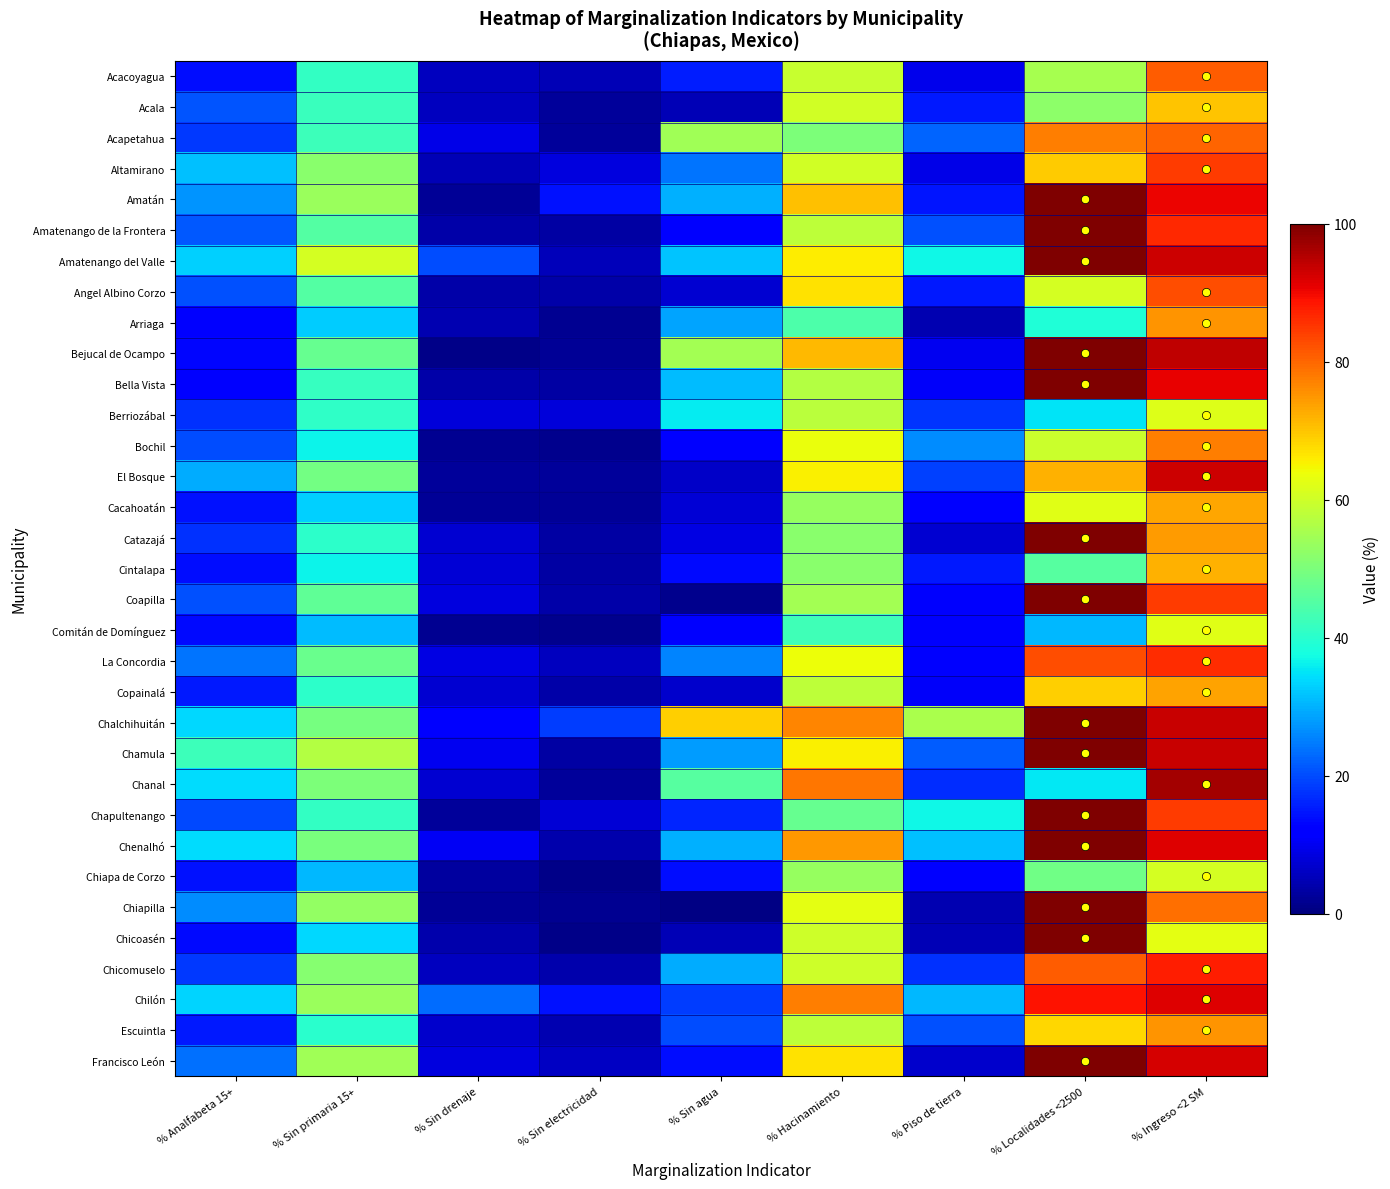

Reading right to left, what are all the values shown in this chart?

Acacoyagua: % Ingreso <2 SM=81.2	% Localidades <2500=55.3	% Piso de tierra=9.7	% Hacinamiento=59.3	% Sin agua=15.3	% Sin electricidad=5.0	% Sin drenaje=5.8	% Sin primaria 15+=41.1	% Analfabeta 15+=13.9
Acala: % Ingreso <2 SM=70.2	% Localidades <2500=52.0	% Piso de tierra=14.9	% Hacinamiento=60.2	% Sin agua=4.9	% Sin electricidad=2.5	% Sin drenaje=5.8	% Sin primaria 15+=41.9	% Analfabeta 15+=21.0
Acapetahua: % Ingreso <2 SM=80.3	% Localidades <2500=77.5	% Piso de tierra=22.3	% Hacinamiento=50.0	% Sin agua=54.6	% Sin electricidad=2.4	% Sin drenaje=9.0	% Sin primaria 15+=42.4	% Analfabeta 15+=18.1
Altamirano: % Ingreso <2 SM=84.5	% Localidades <2500=69.2	% Piso de tierra=9.3	% Hacinamiento=60.2	% Sin agua=24.0	% Sin electricidad=8.5	% Sin drenaje=4.7	% Sin primaria 15+=51.7	% Analfabeta 15+=31.6
Amatán: % Ingreso <2 SM=90.3	% Localidades <2500=100.0	% Piso de tierra=14.8	% Hacinamiento=70.3	% Sin agua=30.1	% Sin electricidad=14.1	% Sin drenaje=2.3	% Sin primaria 15+=53.7	% Analfabeta 15+=27.1
Amatenango de la Frontera: % Ingreso <2 SM=86.4	% Localidades <2500=100.0	% Piso de tierra=20.5	% Hacinamiento=57.8	% Sin agua=12.0	% Sin electricidad=3.4	% Sin drenaje=3.5	% Sin primaria 15+=45.2	% Analfabeta 15+=21.2
Amatenango del Valle: % Ingreso <2 SM=93.3	% Localidades <2500=100.0	% Piso de tierra=37.1	% Hacinamiento=65.8	% Sin agua=31.8	% Sin electricidad=5.3	% Sin drenaje=20.1	% Sin primaria 15+=60.6	% Analfabeta 15+=33.0
Angel Albino Corzo: % Ingreso <2 SM=82.5	% Localidades <2500=60.8	% Piso de tierra=15.1	% Hacinamiento=66.9	% Sin agua=7.3	% Sin electricidad=3.7	% Sin drenaje=3.5	% Sin primaria 15+=45.3	% Analfabeta 15+=20.6
Arriaga: % Ingreso <2 SM=75.2	% Localidades <2500=39.0	% Piso de tierra=4.5	% Hacinamiento=44.3	% Sin agua=28.7	% Sin electricidad=1.6	% Sin drenaje=4.5	% Sin primaria 15+=32.5	% Analfabeta 15+=12.3
Bejucal de Ocampo: % Ingreso <2 SM=94.4	% Localidades <2500=100.0	% Piso de tierra=9.9	% Hacinamiento=71.2	% Sin agua=54.9	% Sin electricidad=2.3	% Sin drenaje=0.9	% Sin primaria 15+=47.4	% Analfabeta 15+=13.2
Bella Vista: % Ingreso <2 SM=90.8	% Localidades <2500=100.0	% Piso de tierra=10.6	% Hacinamiento=56.8	% Sin agua=31.1	% Sin electricidad=3.1	% Sin drenaje=3.7	% Sin primaria 15+=41.8	% Analfabeta 15+=12.2
Berriozábal: % Ingreso <2 SM=61.8	% Localidades <2500=34.9	% Piso de tierra=17.9	% Hacinamiento=57.7	% Sin agua=35.6	% Sin electricidad=7.9	% Sin drenaje=7.8	% Sin primaria 15+=40.7	% Analfabeta 15+=17.3
Bochil: % Ingreso <2 SM=77.4	% Localidades <2500=59.5	% Piso de tierra=26.4	% Hacinamiento=63.3	% Sin agua=11.3	% Sin electricidad=1.5	% Sin drenaje=1.8	% Sin primaria 15+=36.7	% Analfabeta 15+=20.3
El Bosque: % Ingreso <2 SM=93.1	% Localidades <2500=72.2	% Piso de tierra=19.1	% Hacinamiento=65.6	% Sin agua=6.5	% Sin electricidad=2.5	% Sin drenaje=2.5	% Sin primaria 15+=49.1	% Analfabeta 15+=29.7
Cacahoatán: % Ingreso <2 SM=73.3	% Localidades <2500=62.2	% Piso de tierra=11.4	% Hacinamiento=53.2	% Sin agua=7.6	% Sin electricidad=2.0	% Sin drenaje=2.0	% Sin primaria 15+=32.9	% Analfabeta 15+=14.4
Catazajá: % Ingreso <2 SM=74.6	% Localidades <2500=100.0	% Piso de tierra=7.3	% Hacinamiento=51.7	% Sin agua=8.8	% Sin electricidad=3.5	% Sin drenaje=7.1	% Sin primaria 15+=40.4	% Analfabeta 15+=17.2
Cintalapa: % Ingreso <2 SM=72.2	% Localidades <2500=45.6	% Piso de tierra=14.9	% Hacinamiento=51.8	% Sin agua=13.5	% Sin electricidad=3.3	% Sin drenaje=7.6	% Sin primaria 15+=36.5	% Analfabeta 15+=14.0
Coapilla: % Ingreso <2 SM=84.5	% Localidades <2500=100.0	% Piso de tierra=10.9	% Hacinamiento=55.0	% Sin agua=1.2	% Sin electricidad=3.7	% Sin drenaje=8.6	% Sin primaria 15+=46.6	% Analfabeta 15+=20.5
Comitán de Domínguez: % Ingreso <2 SM=62.5	% Localidades <2500=30.8	% Piso de tierra=11.0	% Hacinamiento=42.6	% Sin agua=12.4	% Sin electricidad=1.2	% Sin drenaje=1.6	% Sin primaria 15+=30.9	% Analfabeta 15+=13.5
La Concordia: % Ingreso <2 SM=86.1	% Localidades <2500=82.7	% Piso de tierra=12.1	% Hacinamiento=63.9	% Sin agua=25.7	% Sin electricidad=5.7	% Sin drenaje=8.7	% Sin primaria 15+=47.7	% Analfabeta 15+=23.9
Copainalá: % Ingreso <2 SM=73.6	% Localidades <2500=68.9	% Piso de tierra=10.6	% Hacinamiento=58.1	% Sin agua=7.0	% Sin electricidad=3.5	% Sin drenaje=7.3	% Sin primaria 15+=40.5	% Analfabeta 15+=15.0
Chalchihuitán: % Ingreso <2 SM=93.4	% Localidades <2500=100.0	% Piso de tierra=55.8	% Hacinamiento=76.8	% Sin agua=69.0	% Sin electricidad=18.4	% Sin drenaje=12.7	% Sin primaria 15+=49.4	% Analfabeta 15+=33.8
Chamula: % Ingreso <2 SM=93.7	% Localidades <2500=100.0	% Piso de tierra=21.6	% Hacinamiento=65.3	% Sin agua=28.1	% Sin electricidad=3.2	% Sin drenaje=9.9	% Sin primaria 15+=56.8	% Analfabeta 15+=42.5
Chanal: % Ingreso <2 SM=96.6	% Localidades <2500=35.2	% Piso de tierra=17.1	% Hacinamiento=78.4	% Sin agua=45.5	% Sin electricidad=2.6	% Sin drenaje=7.1	% Sin primaria 15+=50.3	% Analfabeta 15+=34.4
Chapultenango: % Ingreso <2 SM=84.5	% Localidades <2500=100.0	% Piso de tierra=37.0	% Hacinamiento=47.3	% Sin agua=16.3	% Sin electricidad=7.5	% Sin drenaje=2.4	% Sin primaria 15+=41.2	% Analfabeta 15+=19.7
Chenalhó: % Ingreso <2 SM=91.4	% Localidades <2500=100.0	% Piso de tierra=31.4	% Hacinamiento=74.8	% Sin agua=29.8	% Sin electricidad=4.2	% Sin drenaje=10.4	% Sin primaria 15+=49.6	% Analfabeta 15+=34.1
Chiapa de Corzo: % Ingreso <2 SM=60.6	% Localidades <2500=48.5	% Piso de tierra=12.7	% Hacinamiento=53.4	% Sin agua=13.9	% Sin electricidad=1.2	% Sin drenaje=2.9	% Sin primaria 15+=30.8	% Analfabeta 15+=14.3
Chiapilla: % Ingreso <2 SM=79.3	% Localidades <2500=100.0	% Piso de tierra=4.5	% Hacinamiento=62.5	% Sin agua=0.7	% Sin electricidad=1.7	% Sin drenaje=2.0	% Sin primaria 15+=53.0	% Analfabeta 15+=26.4
Chicoasén: % Ingreso <2 SM=62.6	% Localidades <2500=100.0	% Piso de tierra=5.1	% Hacinamiento=60.0	% Sin agua=4.9	% Sin electricidad=1.1	% Sin drenaje=4.1	% Sin primaria 15+=33.8	% Analfabeta 15+=13.4
Chicomuselo: % Ingreso <2 SM=87.8	% Localidades <2500=81.2	% Piso de tierra=17.3	% Hacinamiento=60.1	% Sin agua=29.6	% Sin electricidad=4.2	% Sin drenaje=5.5	% Sin primaria 15+=51.5	% Analfabeta 15+=18.2
Chilón: % Ingreso <2 SM=91.7	% Localidades <2500=88.9	% Piso de tierra=30.6	% Hacinamiento=77.4	% Sin agua=18.6	% Sin electricidad=14.4	% Sin drenaje=23.2	% Sin primaria 15+=53.6	% Analfabeta 15+=33.3
Escuintla: % Ingreso <2 SM=75.3	% Localidades <2500=68.2	% Piso de tierra=20.5	% Hacinamiento=58.1	% Sin agua=20.2	% Sin electricidad=4.5	% Sin drenaje=6.8	% Sin primaria 15+=40.1	% Analfabeta 15+=15.0
Francisco León: % Ingreso <2 SM=92.6	% Localidades <2500=100.0	% Piso de tierra=7.0	% Hacinamiento=67.0	% Sin agua=13.8	% Sin electricidad=6.1	% Sin drenaje=8.3	% Sin primaria 15+=54.5	% Analfabeta 15+=23.8